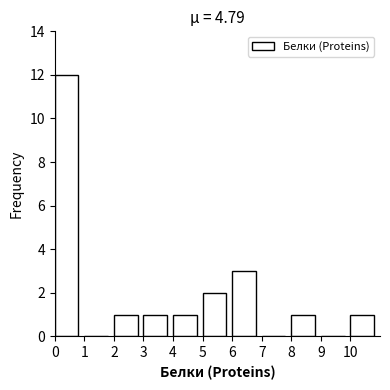

How tall is the bar that spans 3 to 4 on the x-axis? The values are not printed on the chart, so give them approximately, as read against the axis.

1